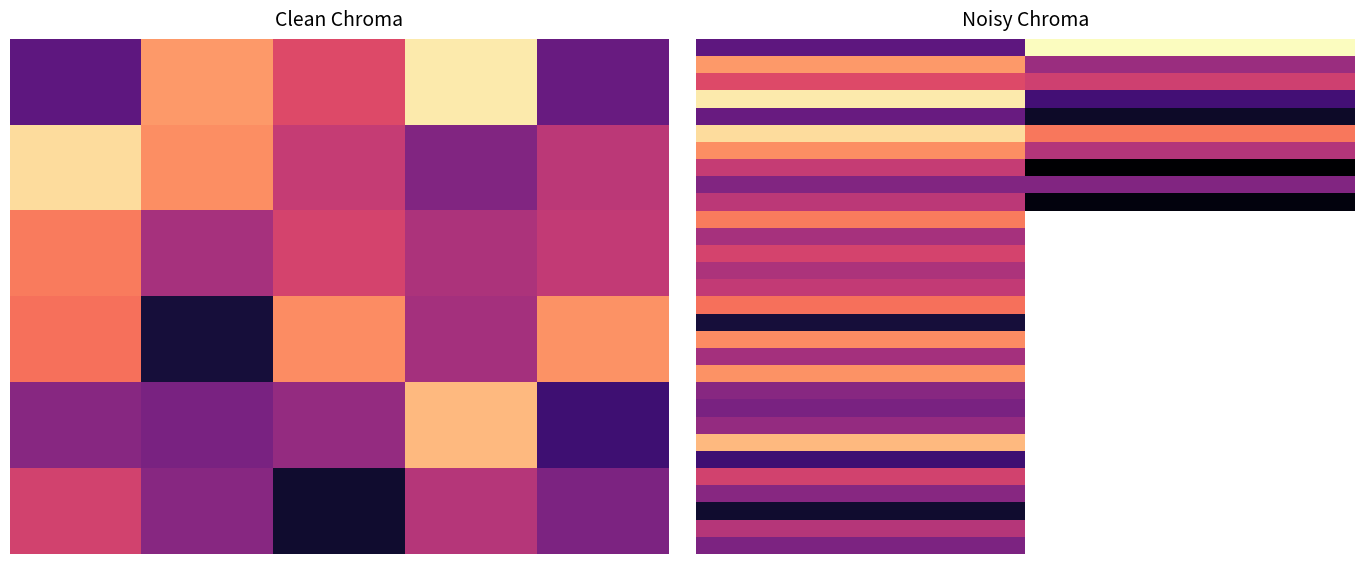

What is the smallest value displayed?

-119.0